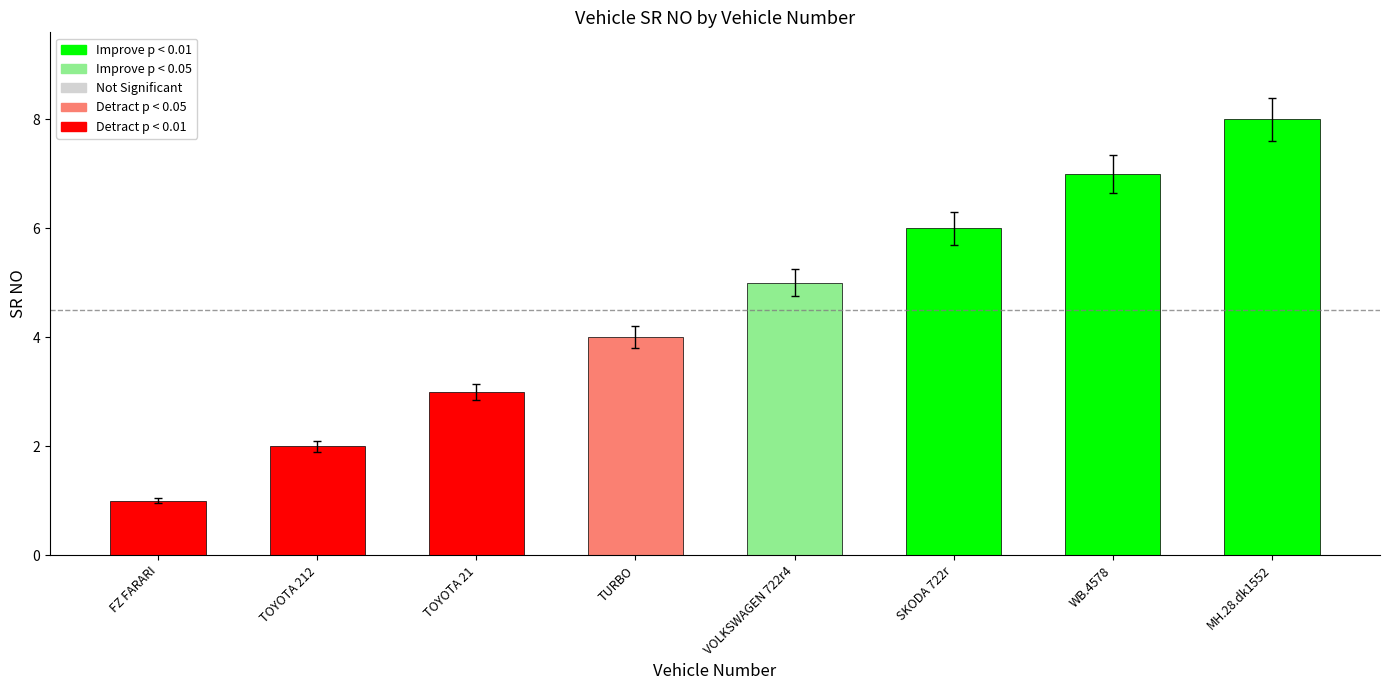

What value does the data have at MH.28.dk1552?

8